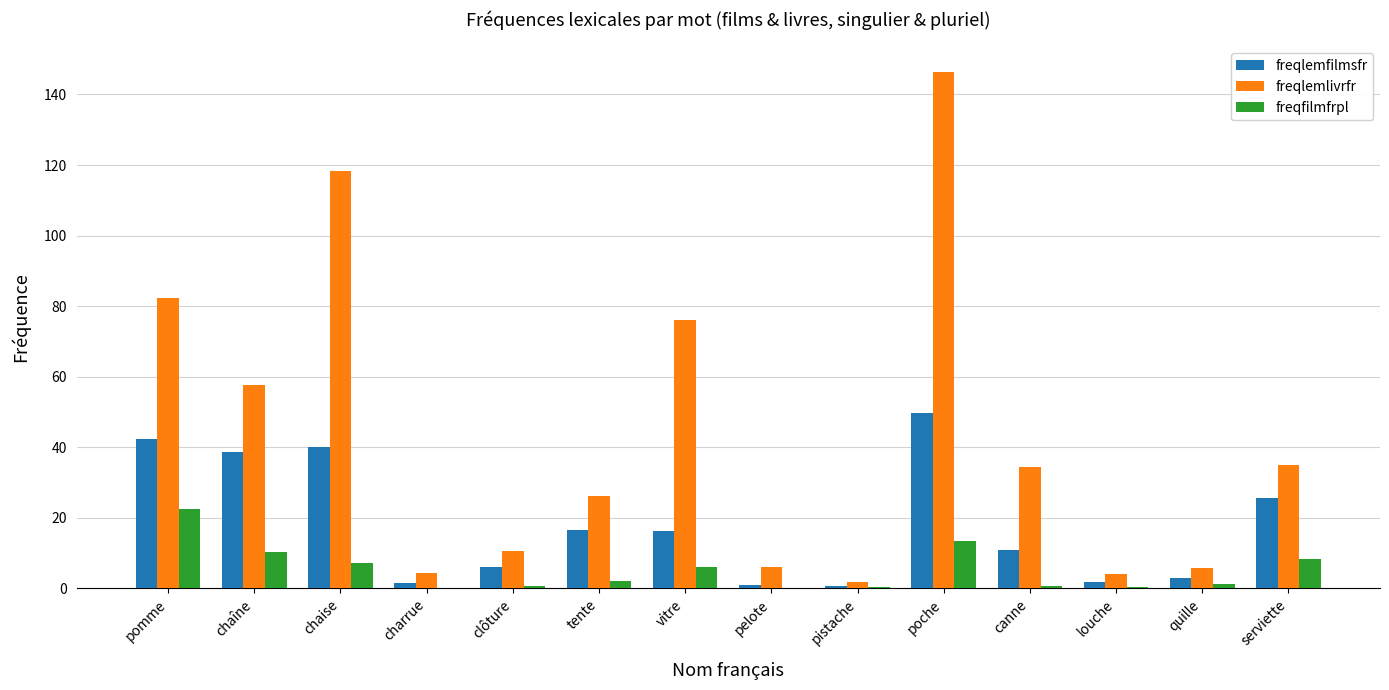

Are the bars horizontal?

No